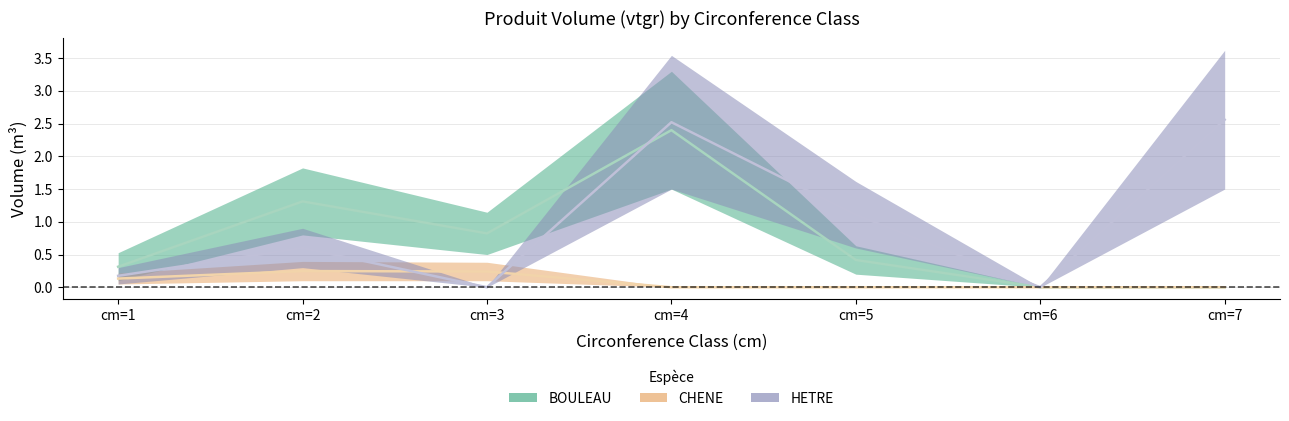

Does the chart display data point markers on the line(s)?

No